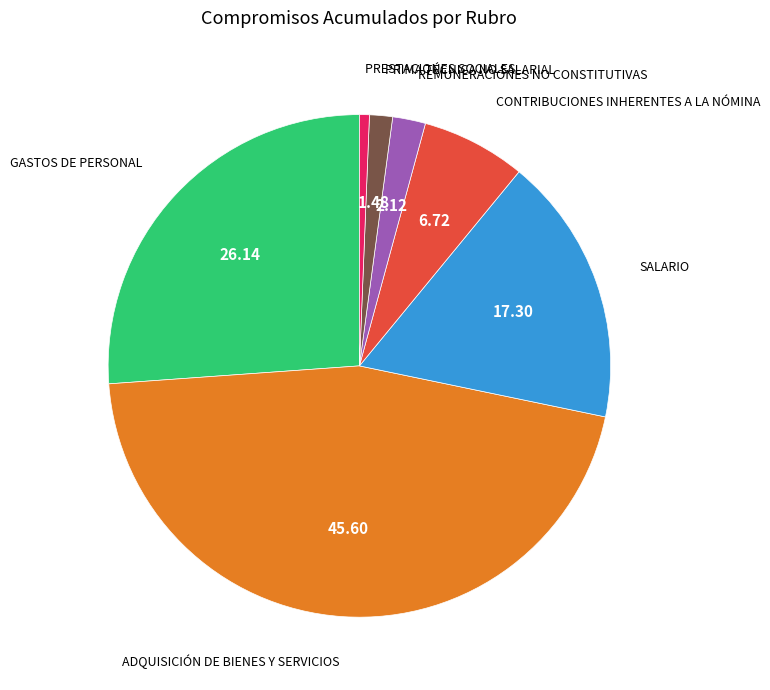

Rank the categories by value from highest to lowest.

ADQUISICIÓN DE BIENES Y SERVICIOS, GASTOS DE PERSONAL, SALARIO, CONTRIBUCIONES INHERENTES A LA NÓMINA, REMUNERACIONES NO CONSTITUTIVAS, PRIMA TÉCNICA NO SALARIAL, PRESTACIONES SOCIALES